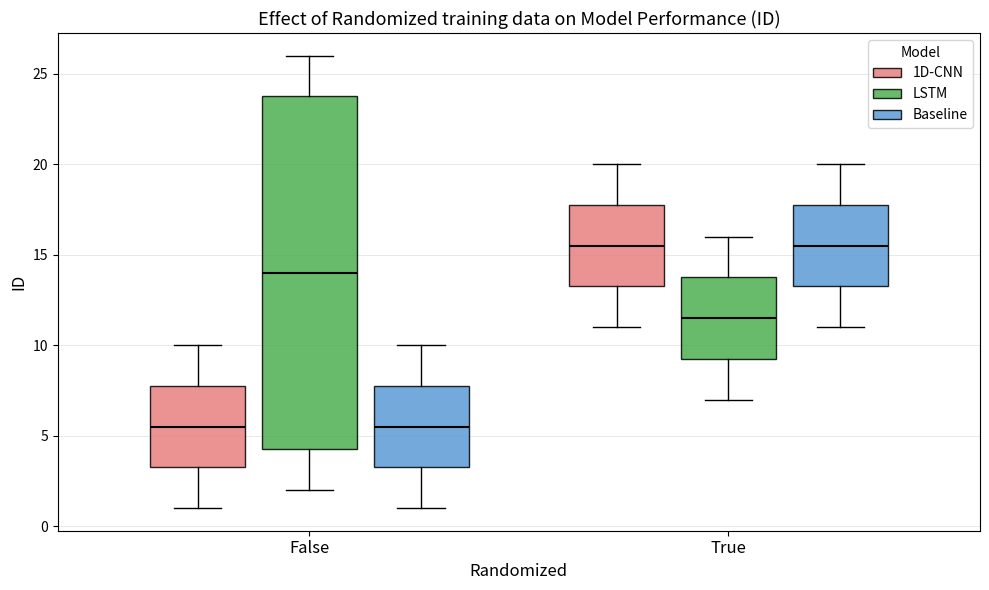

Reading left to right, read every box against the y-axis: the position of its median line, the range the box covers, and the ends of its whiskers. The values are not printed on the chart, so give them approximately, as read against the axis.

False (1D-CNN): median 5.5, box 3.5 to 8.0, whiskers 1.0 to 10.0
False (LSTM): median 14.0, box 4.5 to 24.0, whiskers 2.0 to 26.0
False (Baseline): median 5.5, box 3.5 to 8.0, whiskers 1.0 to 10.0
True (1D-CNN): median 15.5, box 13.5 to 18.0, whiskers 11.0 to 20.0
True (LSTM): median 11.5, box 9.5 to 14.0, whiskers 7.0 to 16.0
True (Baseline): median 15.5, box 13.5 to 18.0, whiskers 11.0 to 20.0